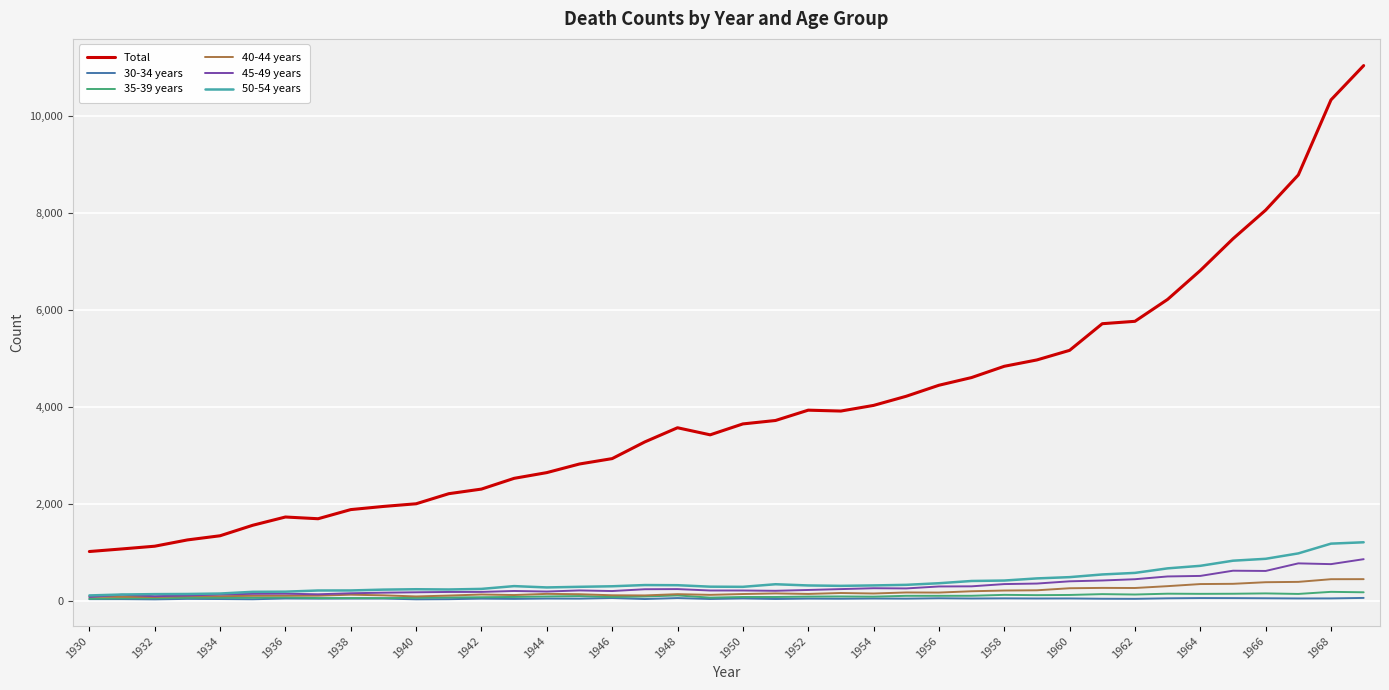

What is the maximum value shown in the chart?

11031.4